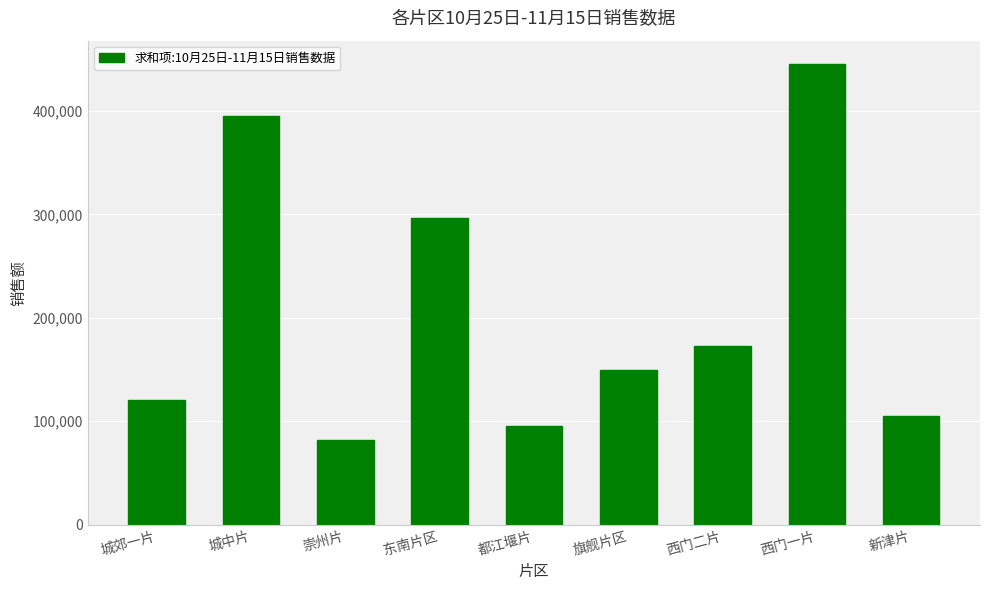

What is the average value?

207038.1